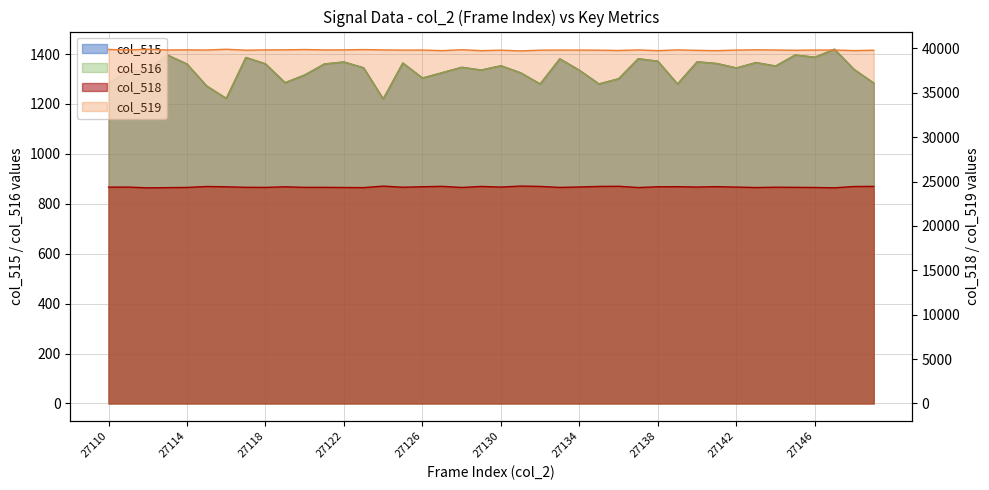

Where does the col_516 series first go above 1344?

27113